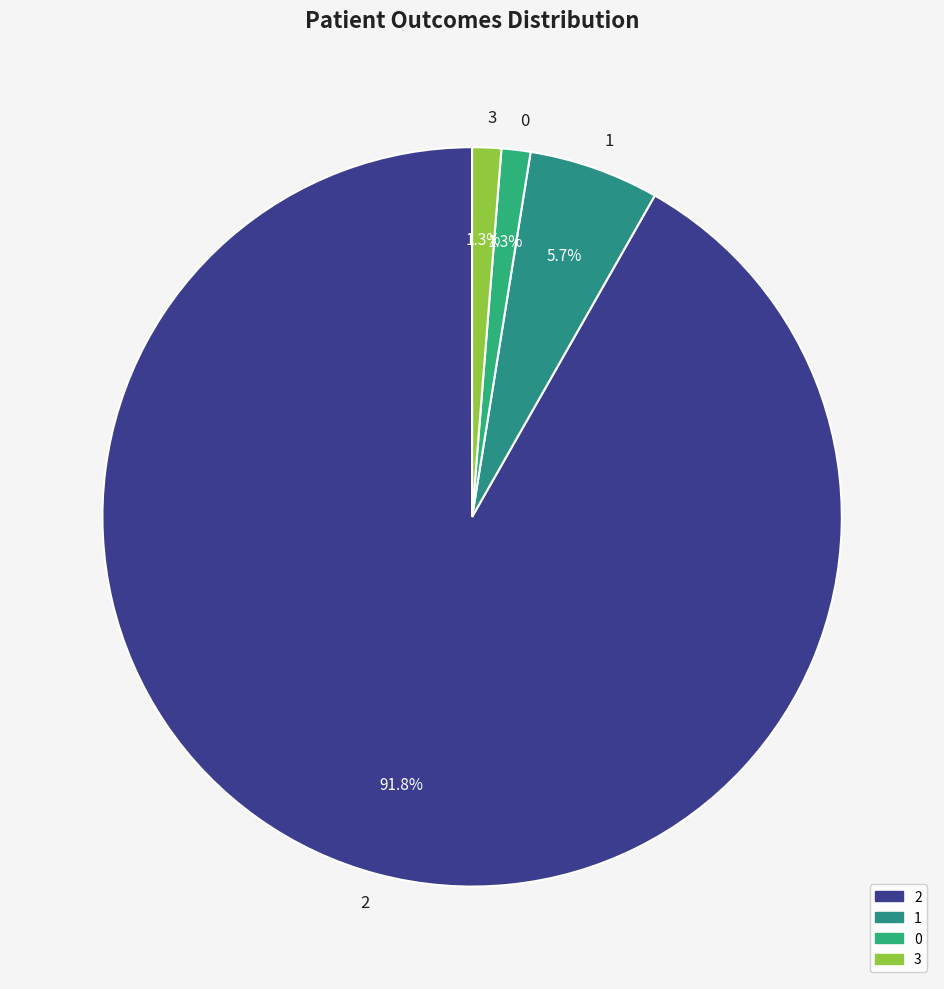

Combined, what portion of the pie is 2 and 0?

93.0%